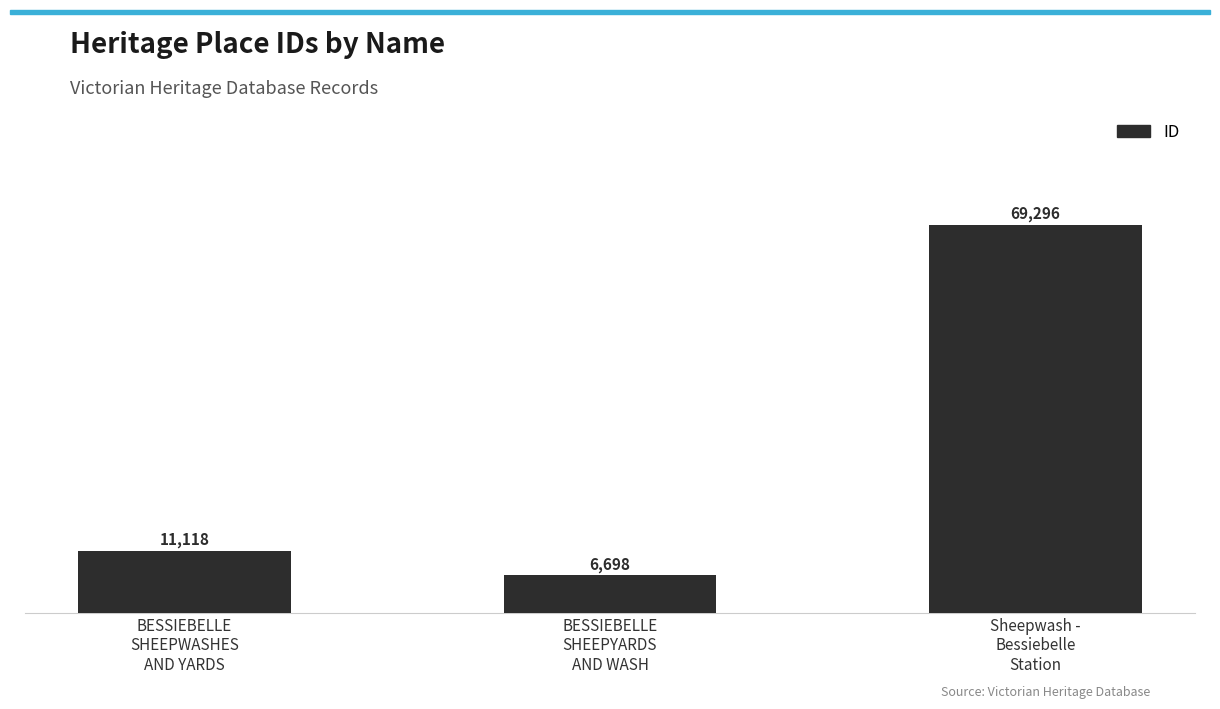

Rank the categories by value from highest to lowest.

Sheepwash -
Bessiebelle
Station, BESSIEBELLE
SHEEPWASHES
AND YARDS, BESSIEBELLE
SHEEPYARDS
AND WASH